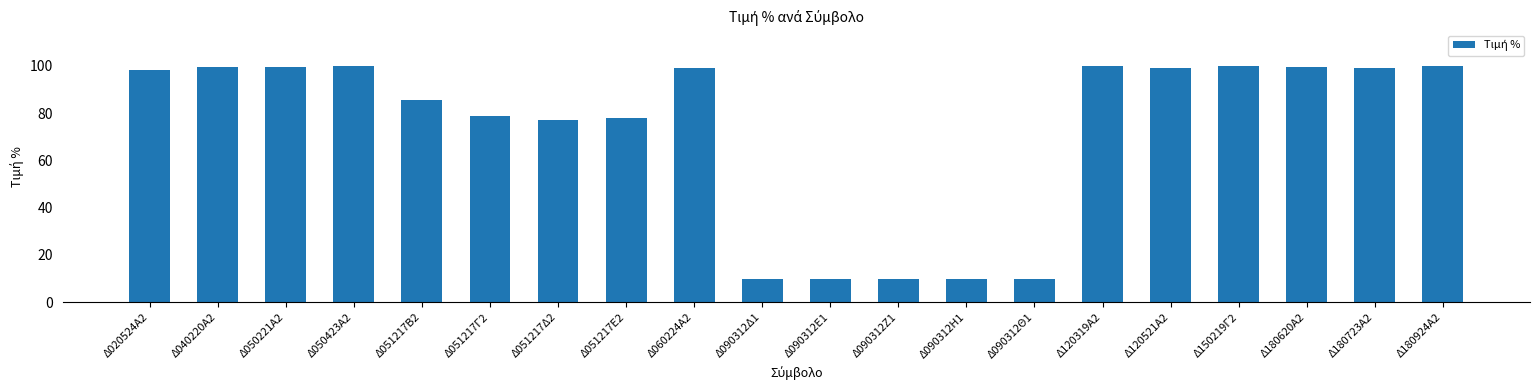

What is the maximum value shown in the chart?

100.0